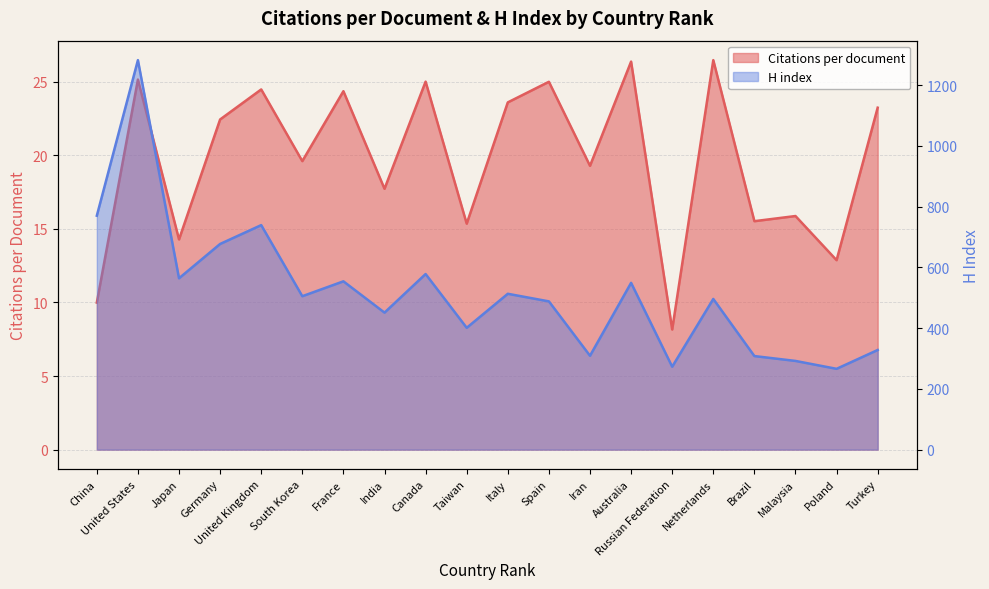

Where does the Citations per document series first go above 22?

United States